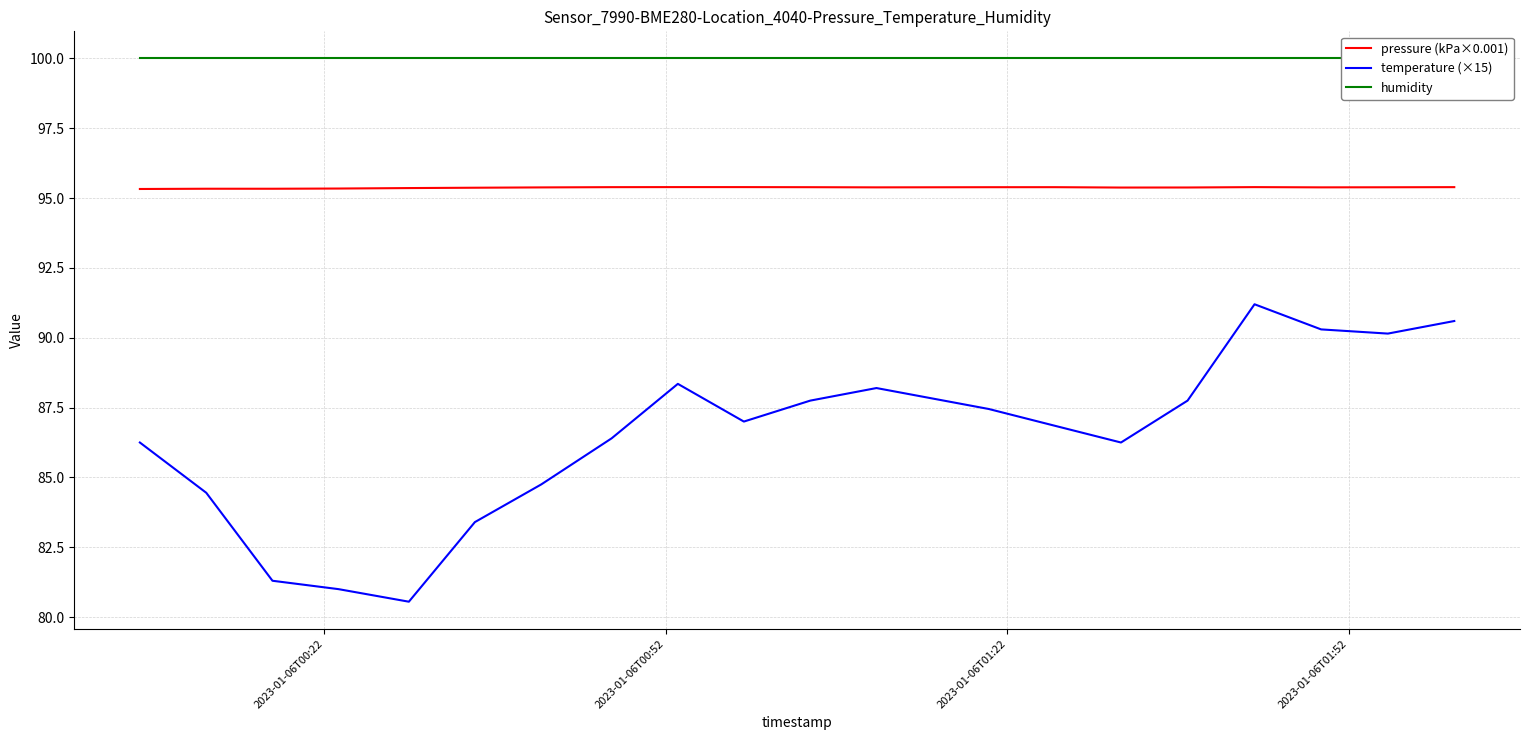

Reading left to right, list all the values displayed in this chart.

pressure (kPa×0.001): 95.3	95.3	95.3	95.3	95.4	95.4	95.4	95.4	95.4	95.4	95.4	95.4	95.4	95.4	95.4	95.4	95.4	95.4	95.4	95.4
temperature (×15): 86.2	84.5	81.3	81.0	80.5	83.4	84.8	86.4	88.3	87.0	87.8	88.2	87.5	86.8	86.2	87.8	91.2	90.3	90.1	90.6
humidity: 100.0	100.0	100.0	100.0	100.0	100.0	100.0	100.0	100.0	100.0	100.0	100.0	100.0	100.0	100.0	100.0	100.0	100.0	100.0	100.0